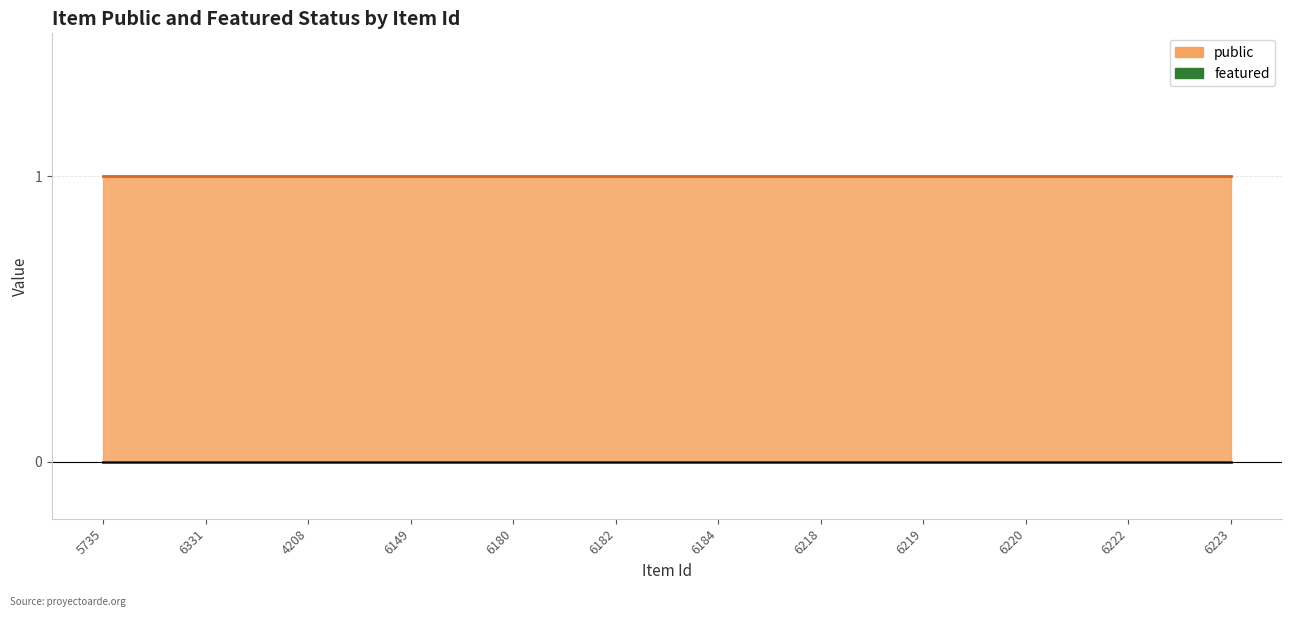

Does the chart display data point markers on the line(s)?

No